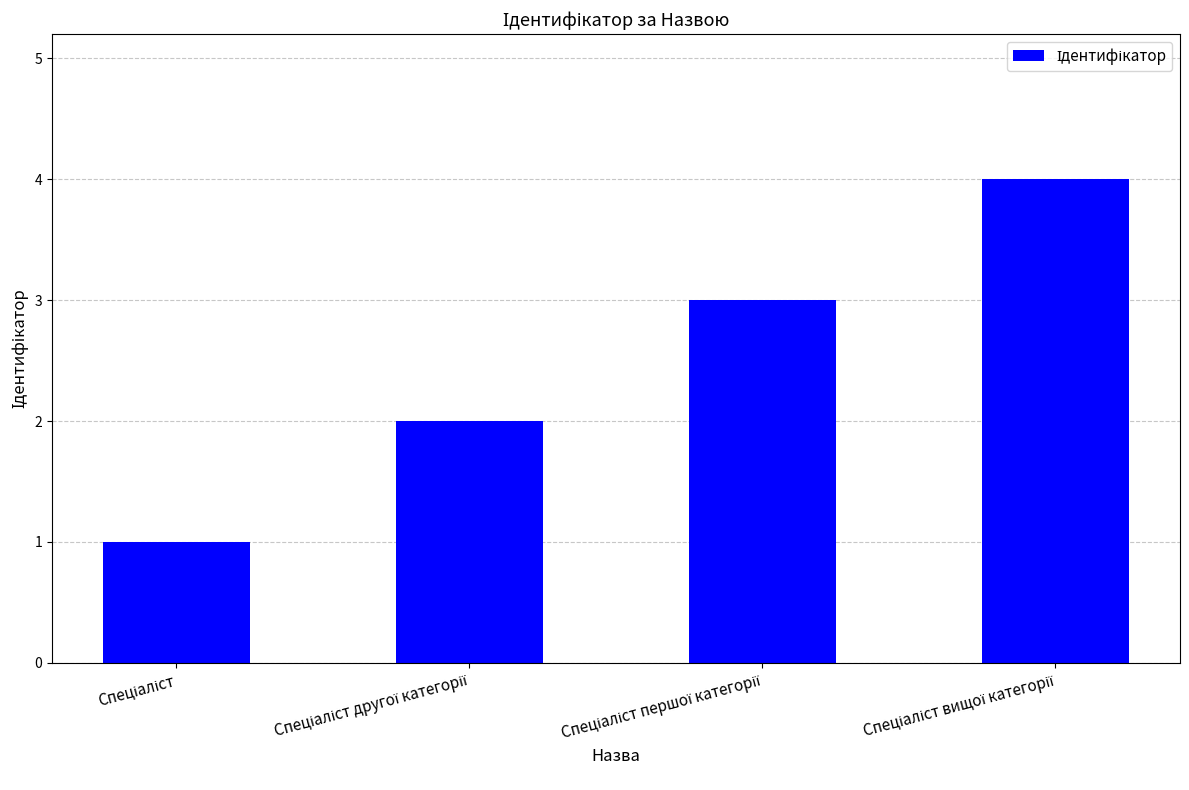

What is the value of the 1st bar from the left?

1